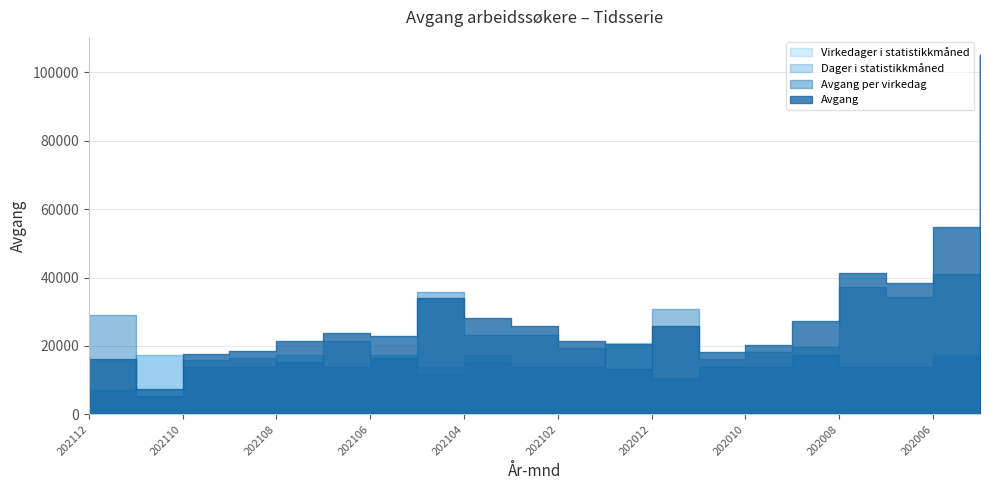

The Dager i statistikkmåned series shows 56.2 at 202108. True or false?

False